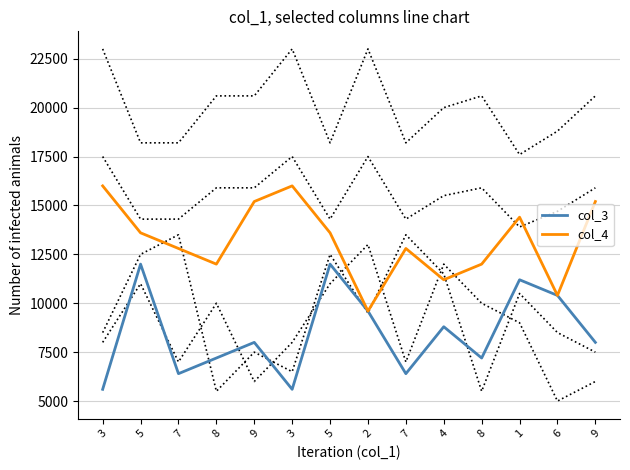

True or false: col_3 has more than 0 points higher than both neighbors.

True